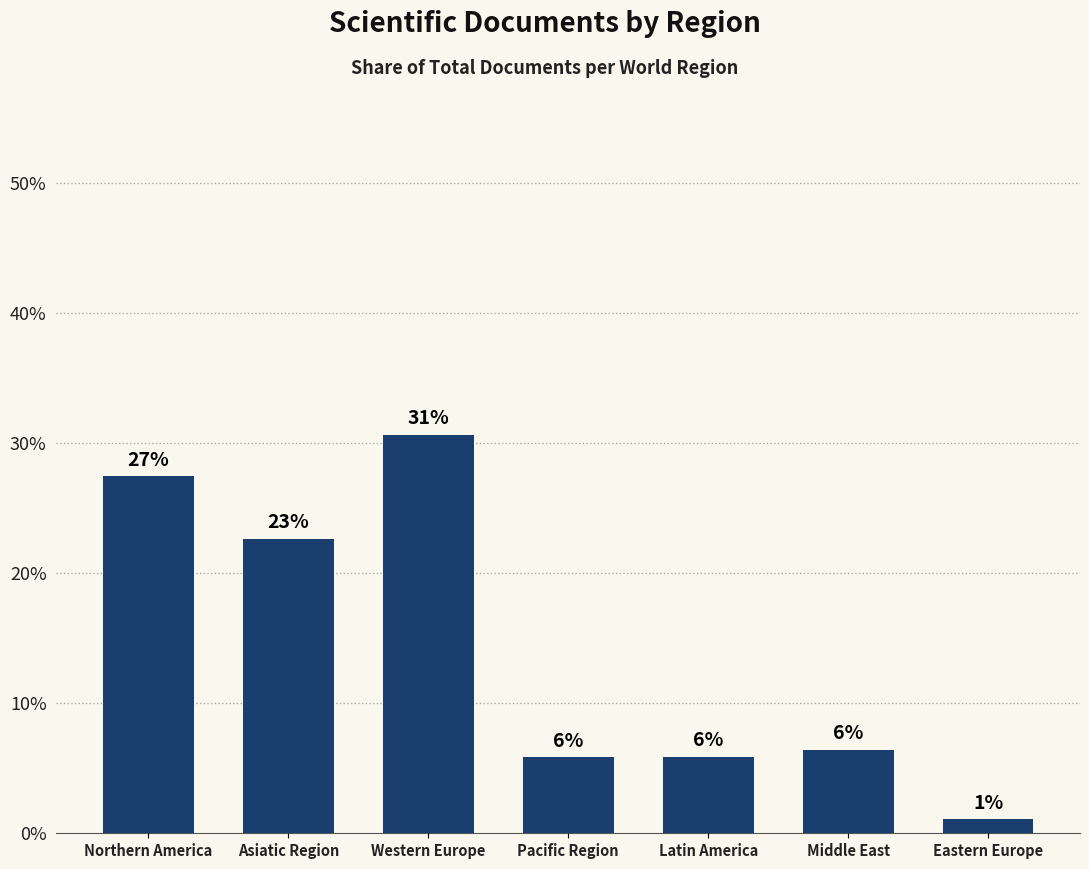

What is the difference between the maximum and minimum values?

29.6